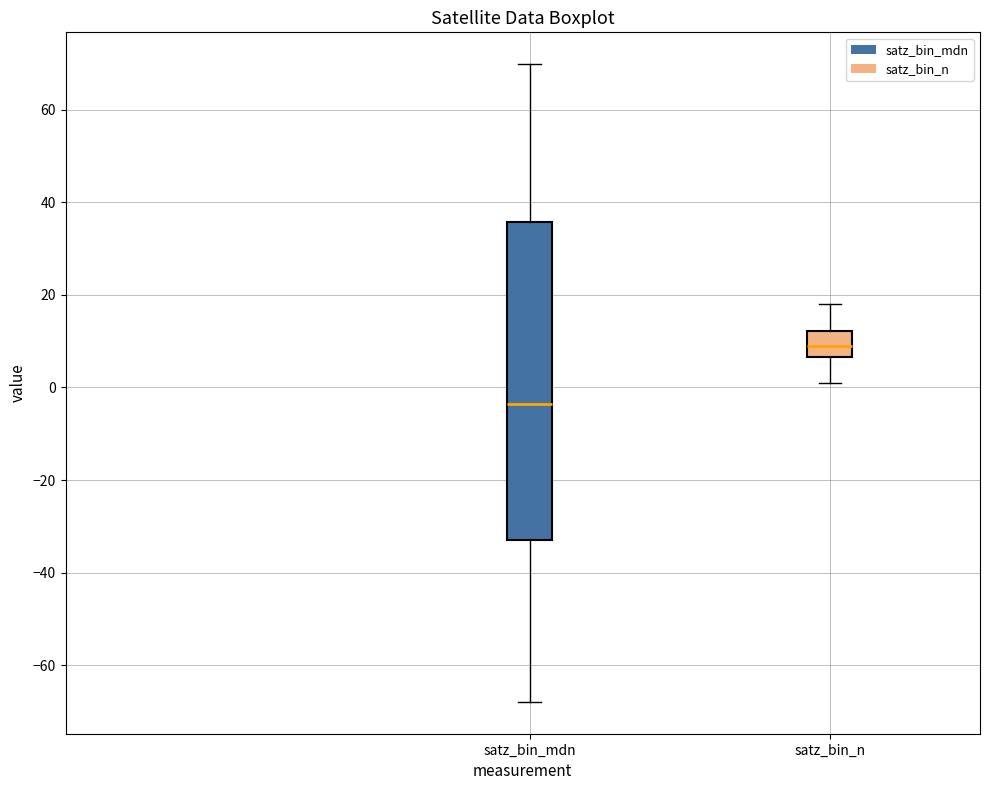

Which box is the tallest, from its lower edge to its upper edge?

satz_bin_mdn